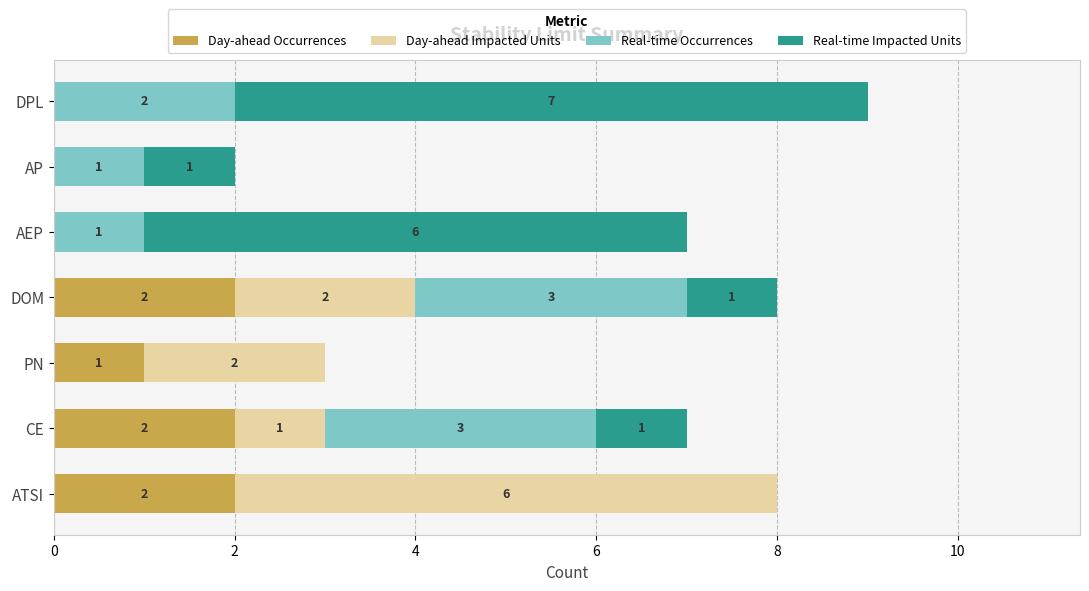

True or false: Day-ahead Occurrences has a value of -1 at AP.

False